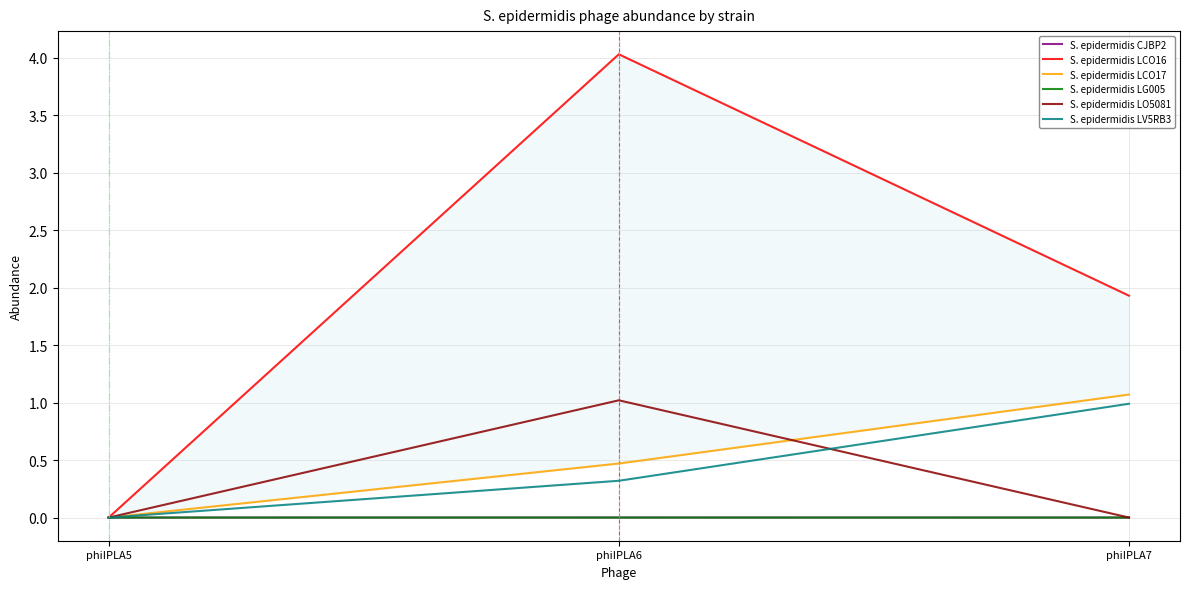

What are all the series names shown in the legend?

S. epidermidis CJBP2, S. epidermidis LCO16, S. epidermidis LCO17, S. epidermidis LG005, S. epidermidis LO5081, S. epidermidis LV5RB3